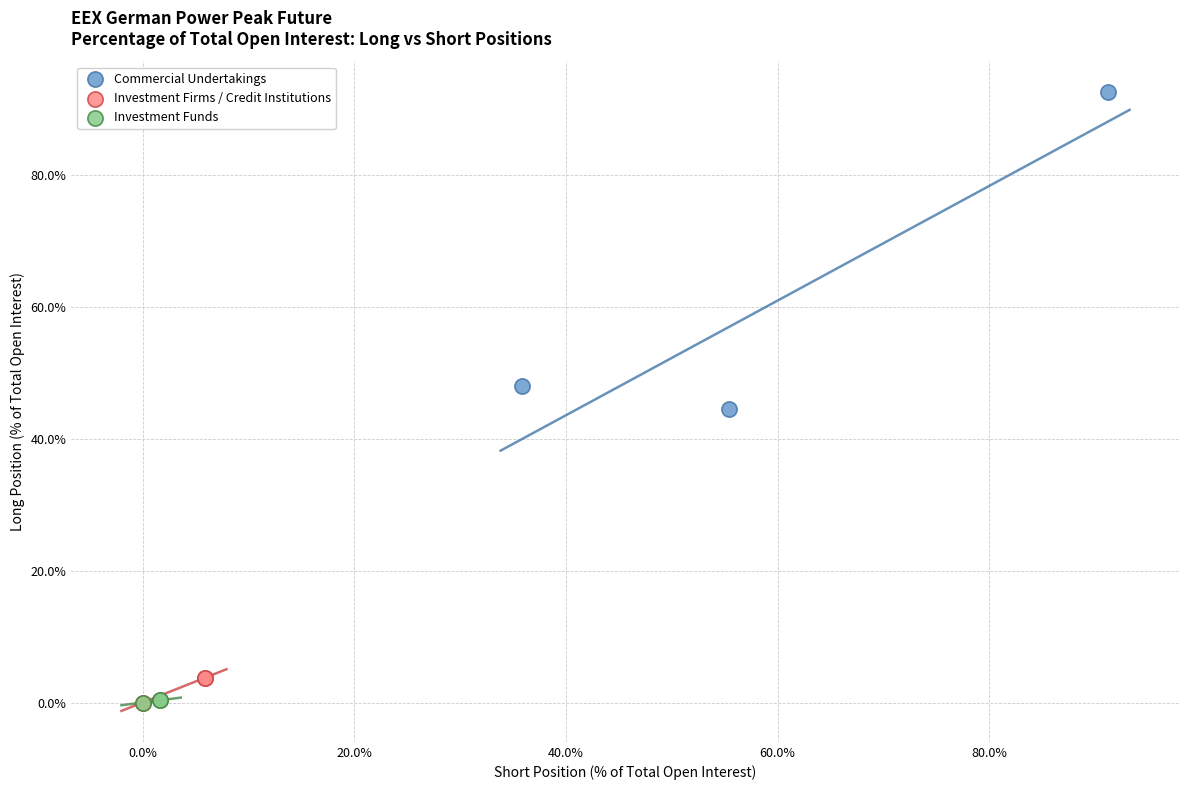

What are all the series names shown in the legend?

Commercial Undertakings, Investment Firms / Credit Institutions, Investment Funds